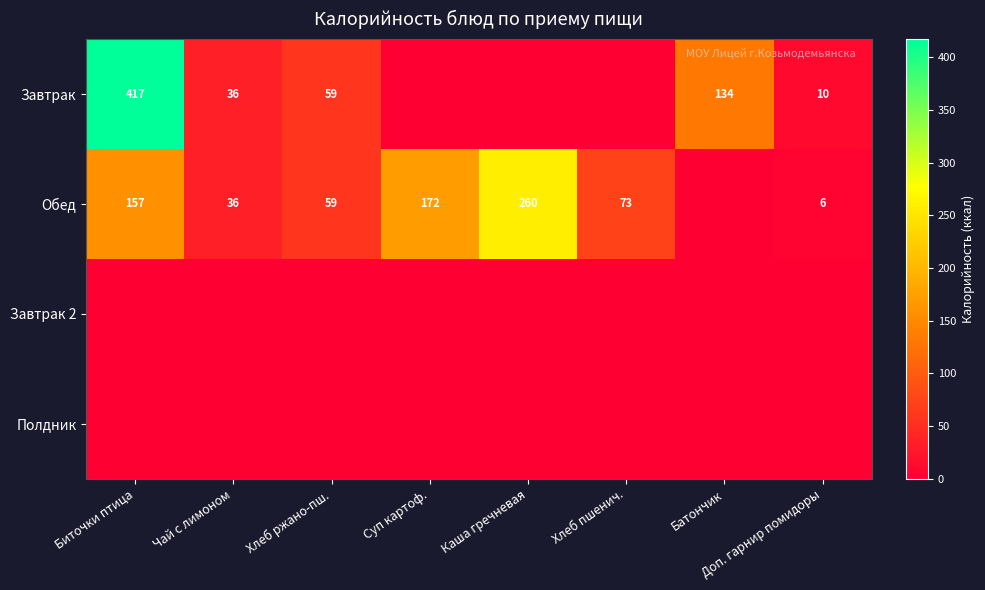

True or false: Обед has a value of 36 at Чай с лимоном.

True